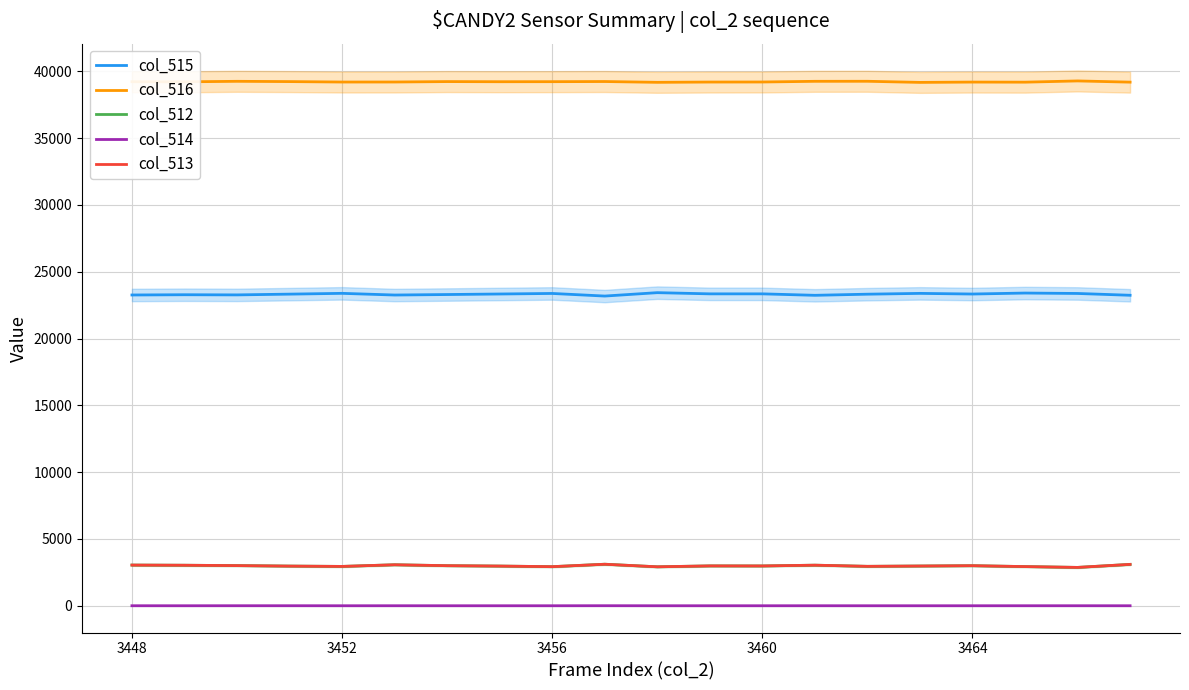

The value of col_516 at 3452 is 39204. True or false?

True